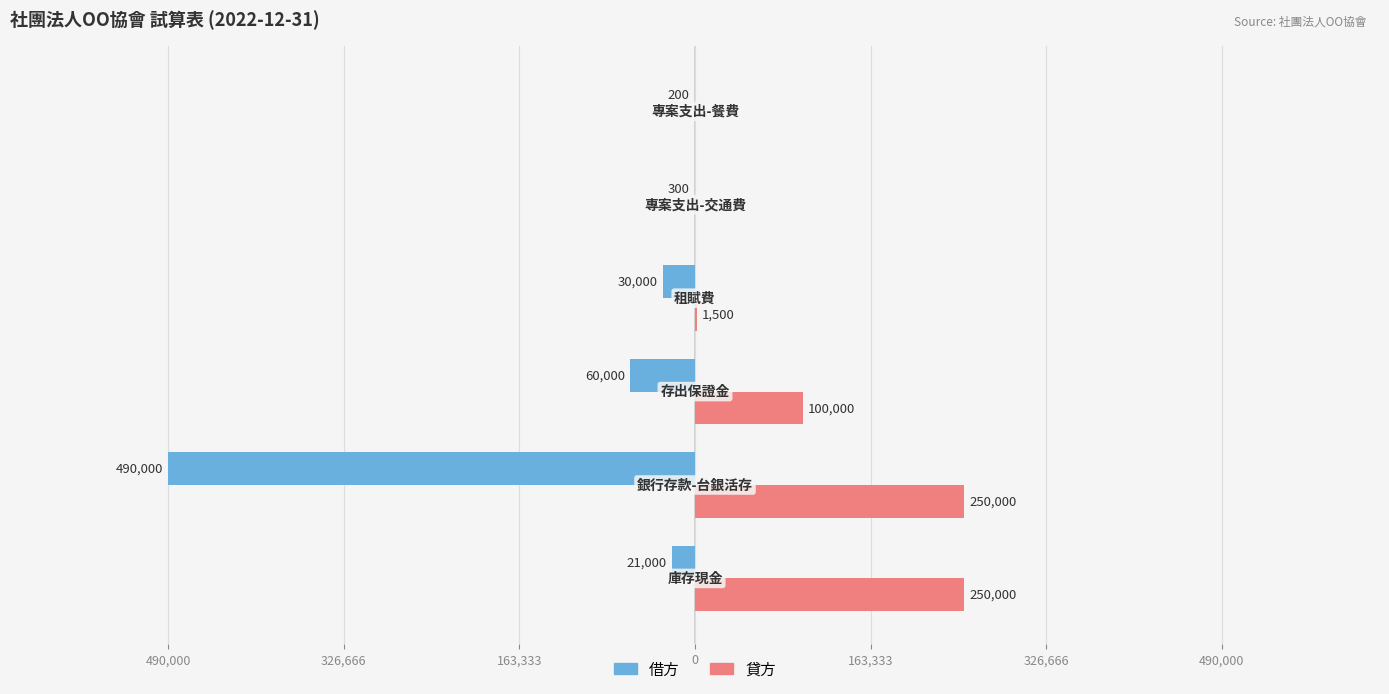

What are all the series names shown in the legend?

借方, 貸方